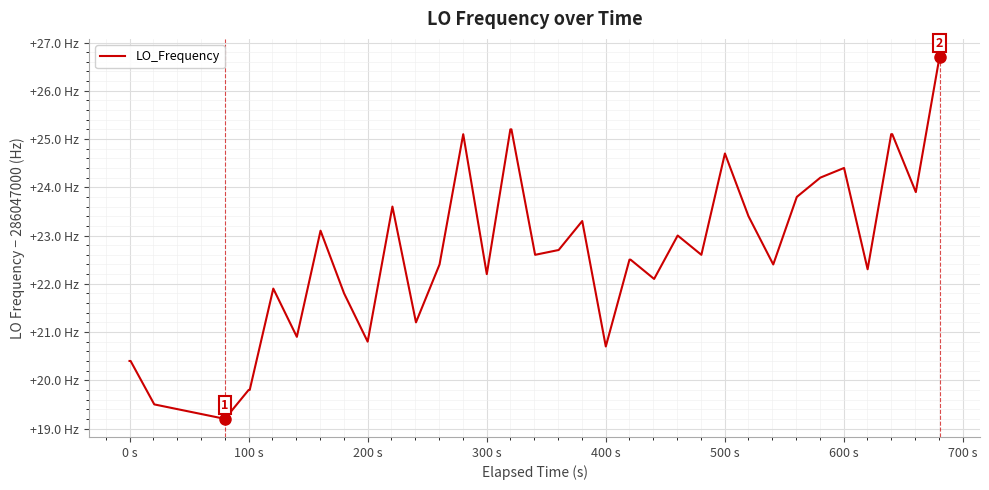

Does the chart have visible grid lines?

Yes